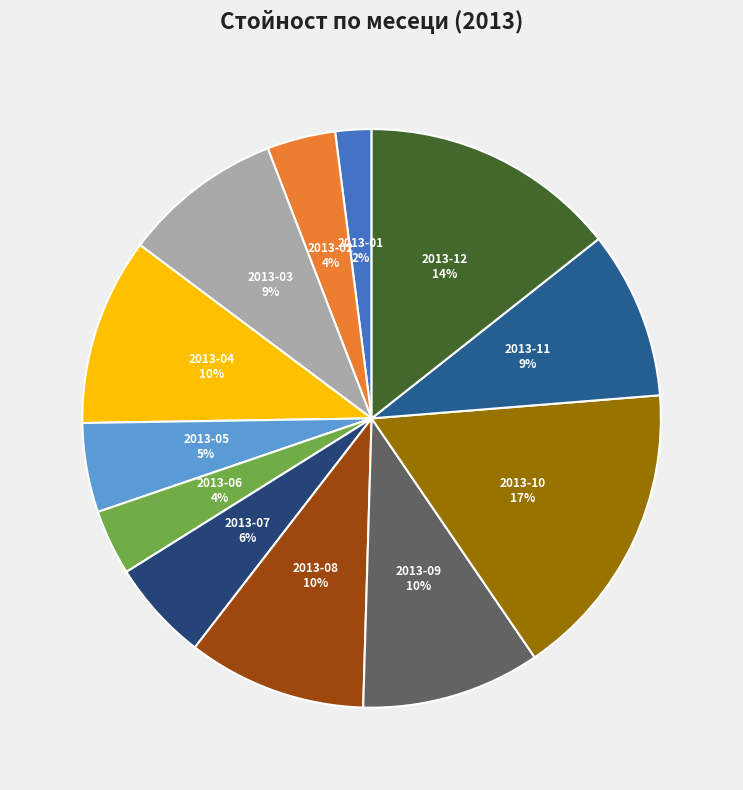

Which slice is the largest?

2013-10